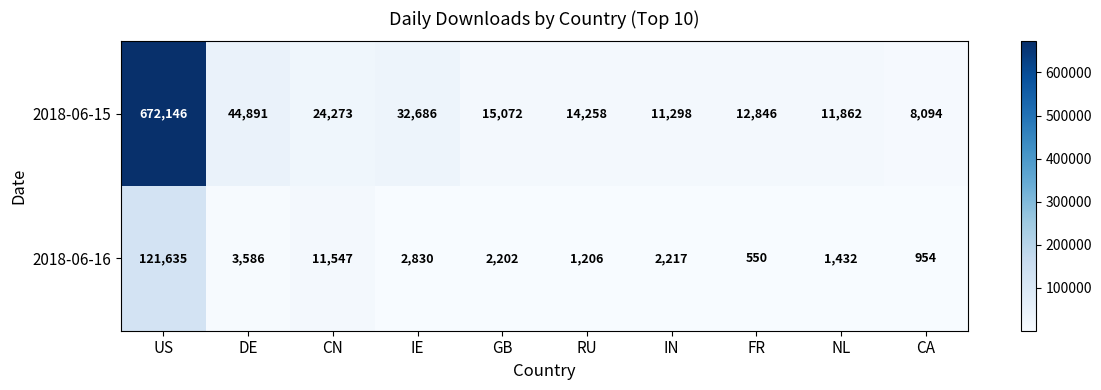

How many categories are shown in the chart?

10